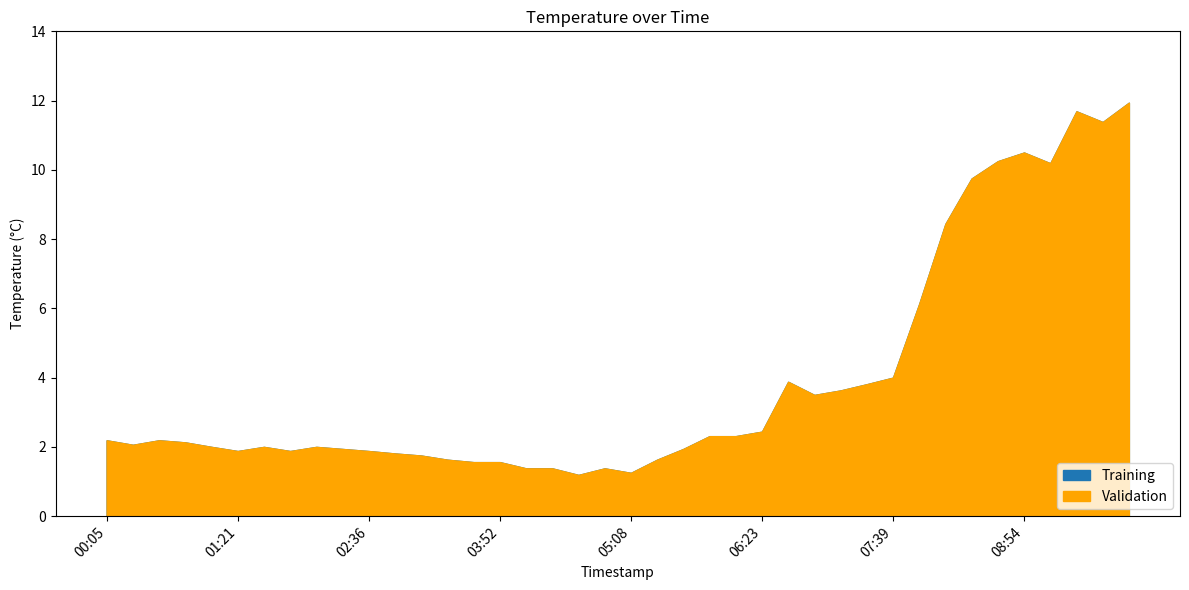

Rank the series at 2023-04-06T00:51:13 from lowest to highest value.

Training, Validation